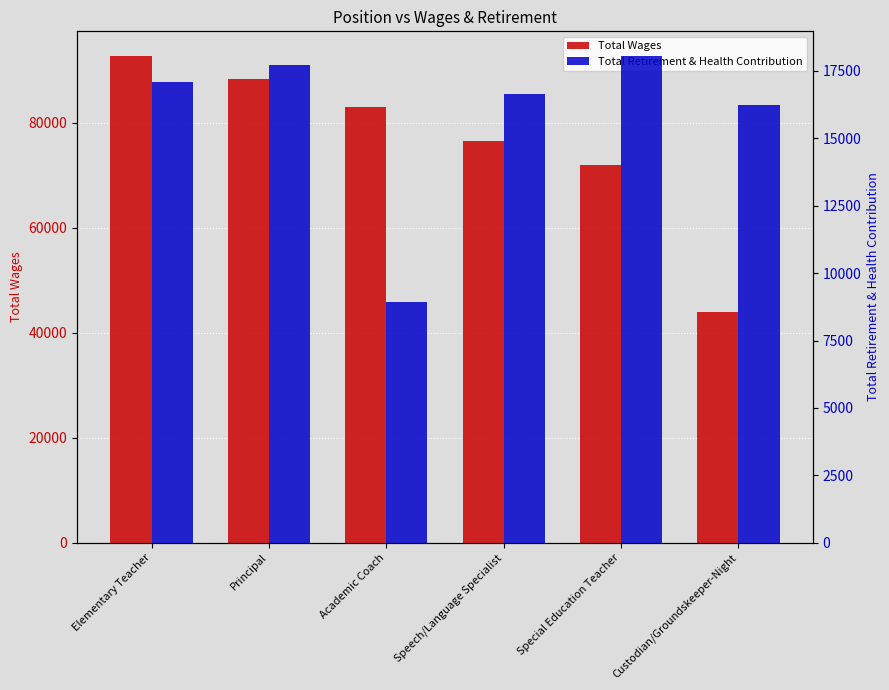

How many data points does each series have?

6